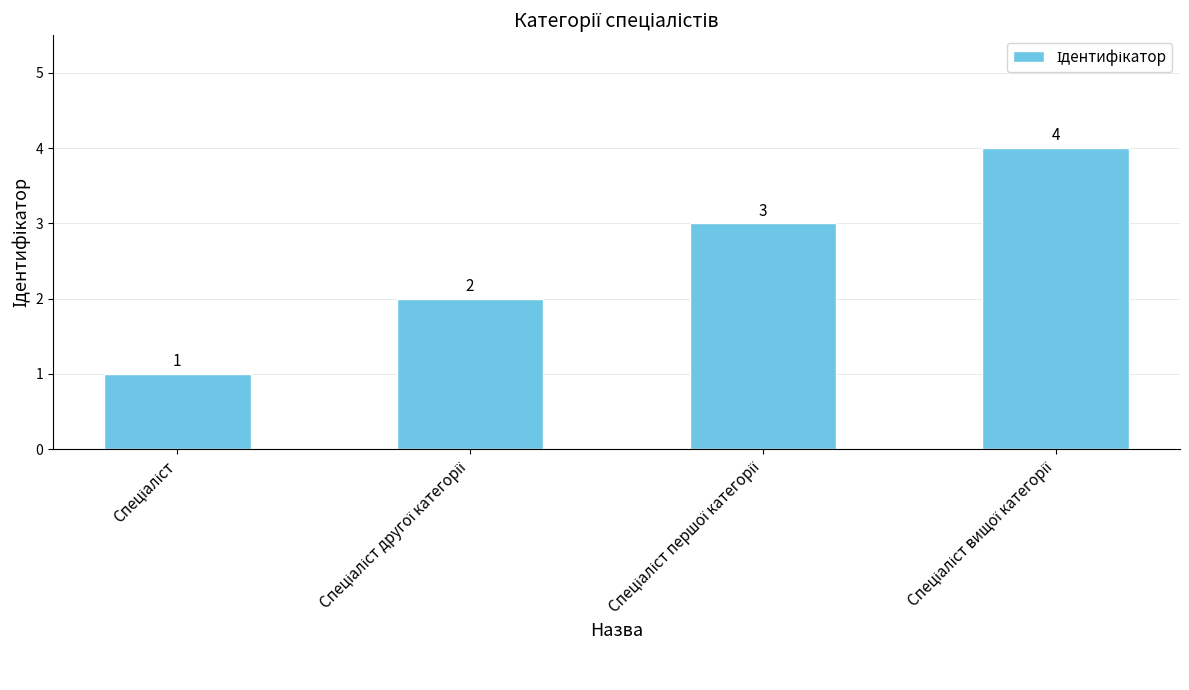

How many values are between 2 and 4?

3